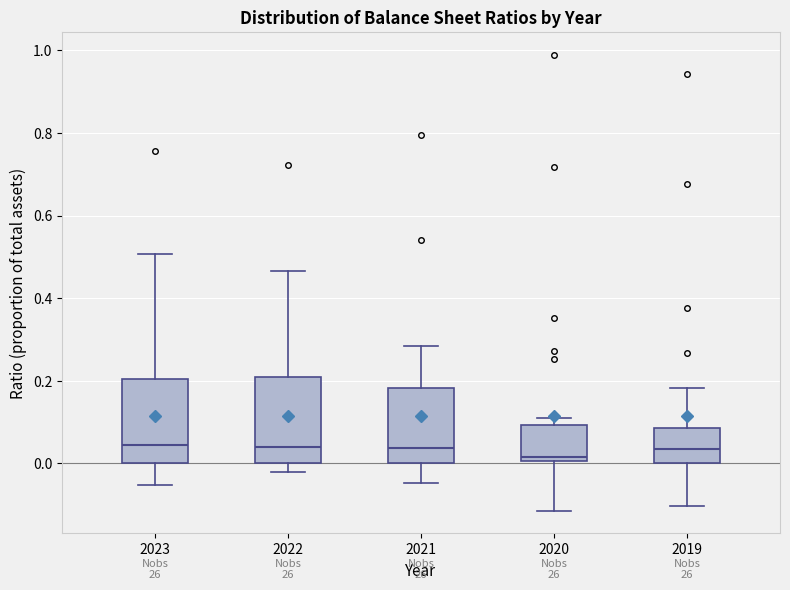

Reading left to right, read every box against the y-axis: the position of its median line, the range the box covers, and the ends of its whiskers. The values are not printed on the chart, so give them approximately, as read against the axis.

2023: median 0.04, box 0.00 to 0.20, whiskers -0.06 to 0.50
2022: median 0.04, box 0.00 to 0.20, whiskers -0.02 to 0.46
2021: median 0.04, box 0.00 to 0.18, whiskers -0.04 to 0.28
2020: median 0.02, box 0.00 to 0.10, whiskers -0.12 to 0.12
2019: median 0.04, box 0.00 to 0.08, whiskers -0.10 to 0.18